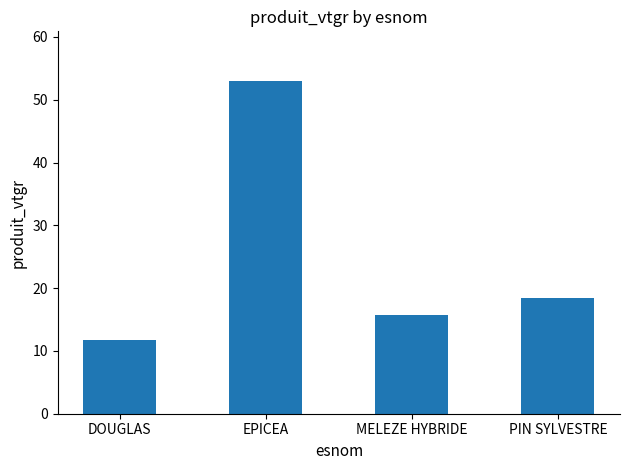

What is the average value?

24.7